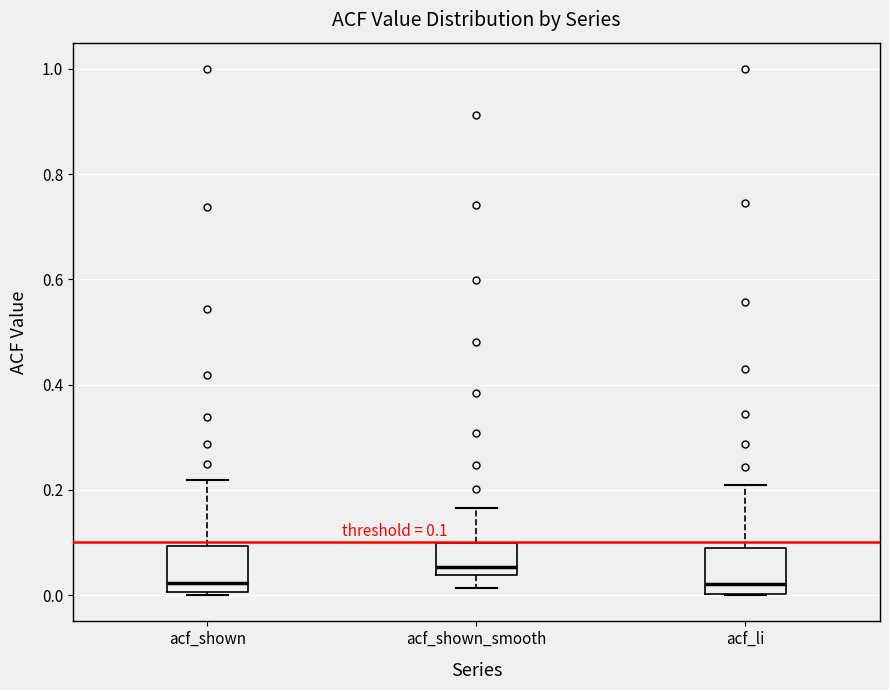

Which box has the highest median line?

acf_shown_smooth